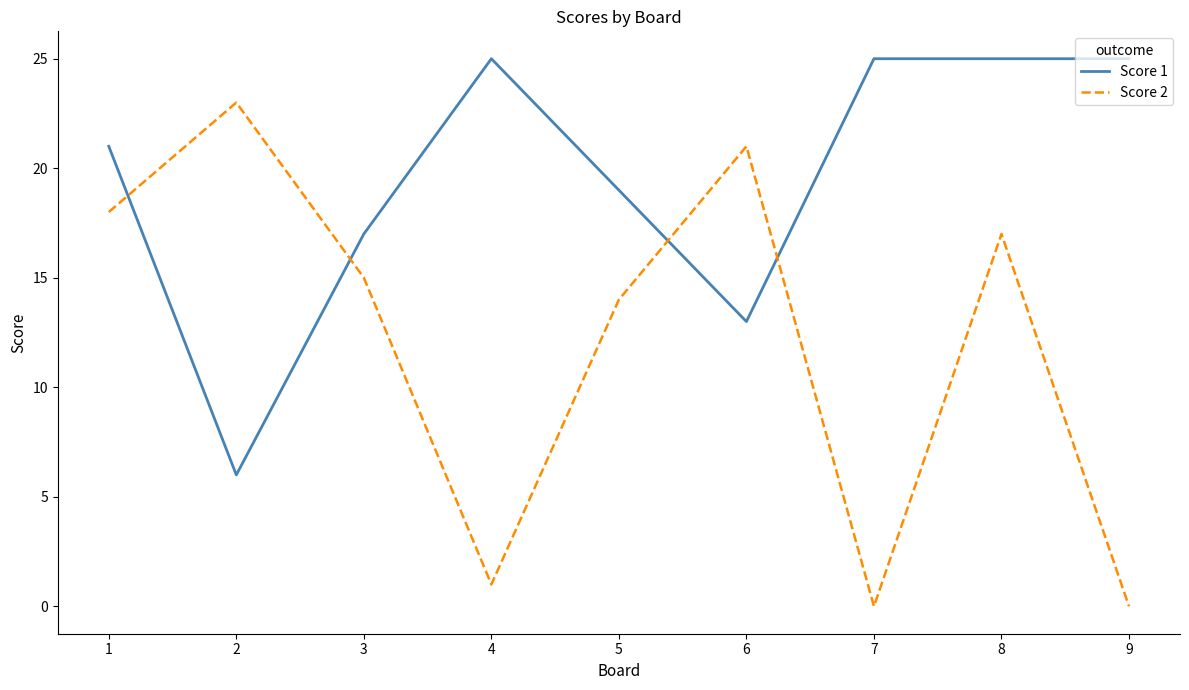

Rank the series at 8 from lowest to highest value.

Score 2, Score 1